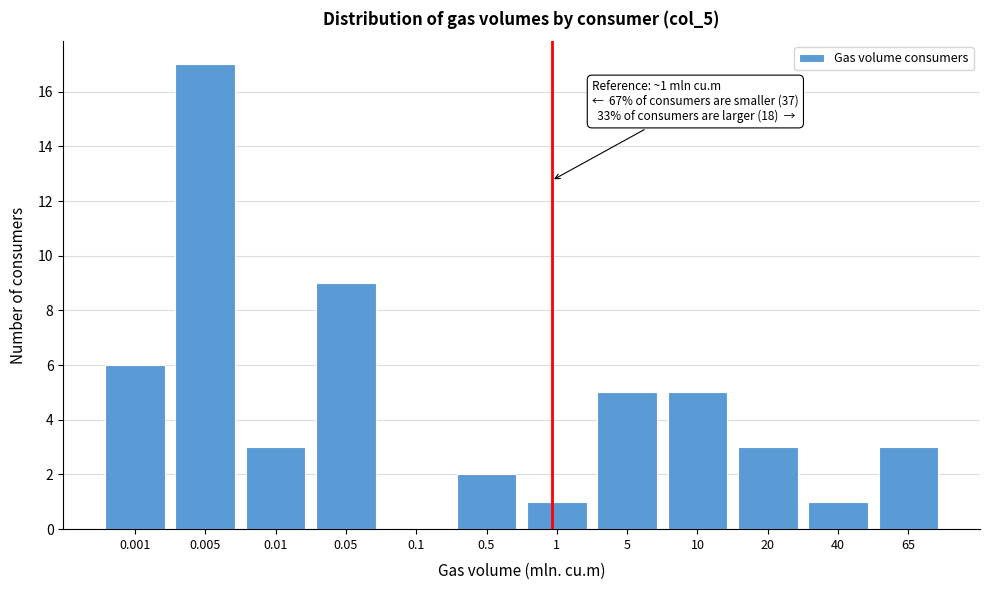

Reading left to right, extract all data points from this chart.

0.001=6	0.005=17	0.01=3	0.05=9	0.1=0	0.5=2	1=1	5=5	10=5	20=3	40=1	65=3